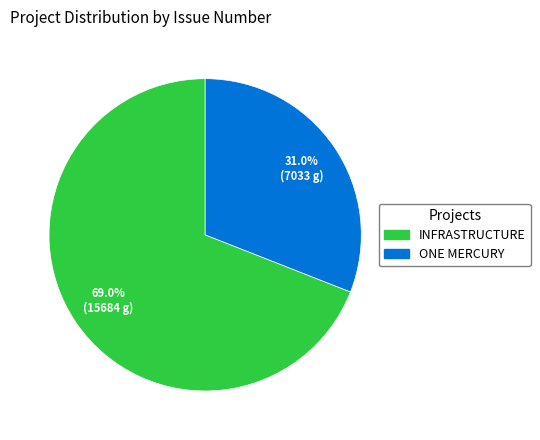

Is there a majority slice in this chart?

Yes